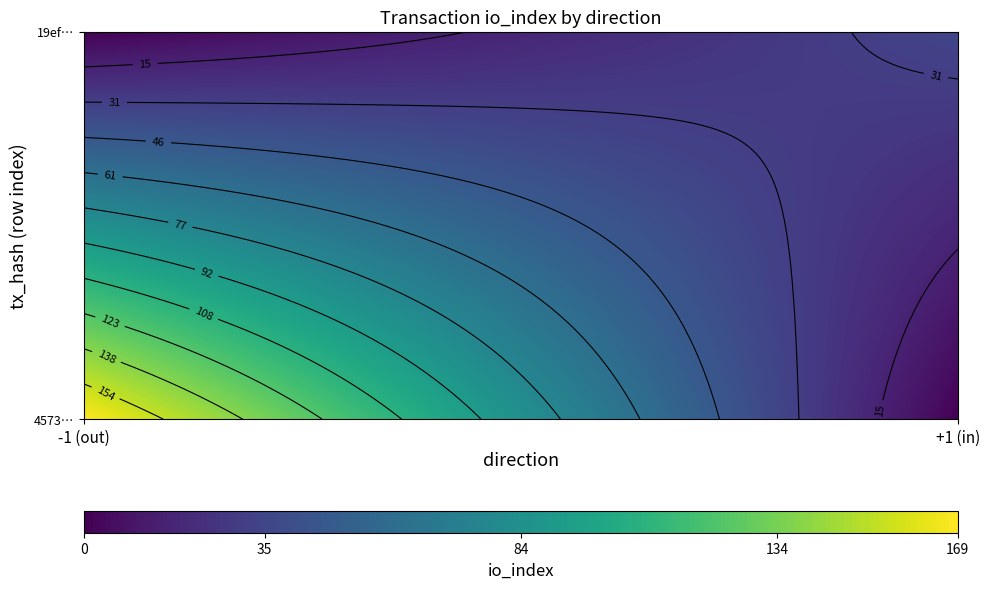

List the series in order of their peak value, lowest first.

19efc304353739e76ea30ee3192b0ead465aaa0, 4573771826564a0267c2ecf445240b098a9aba3